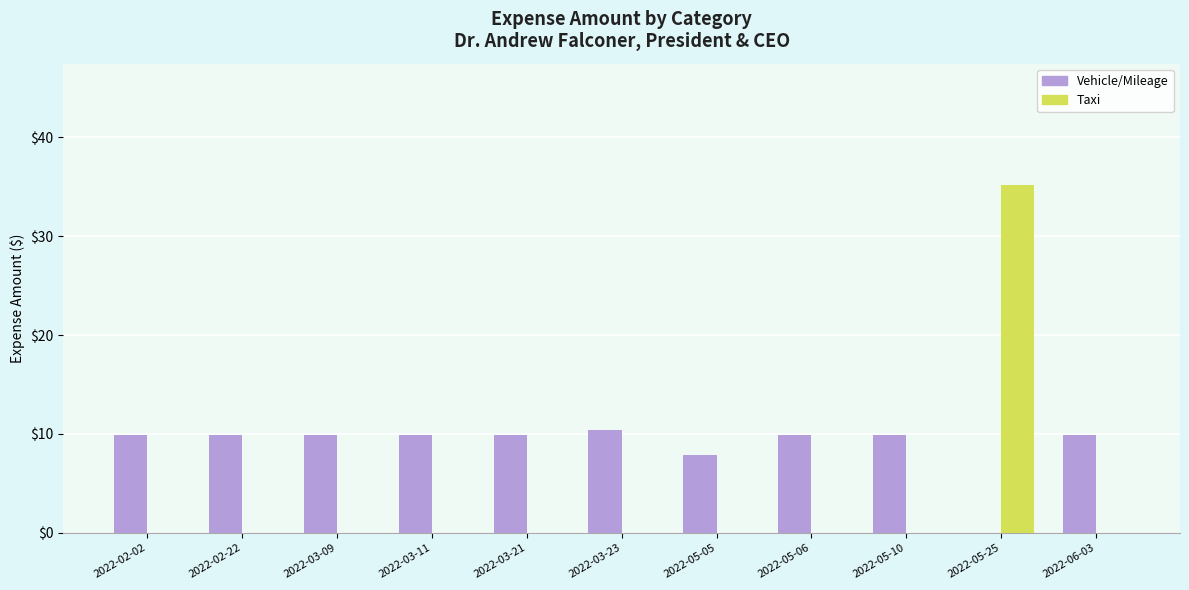

What is the sum of all Vehicle/Mileage values?

97.4